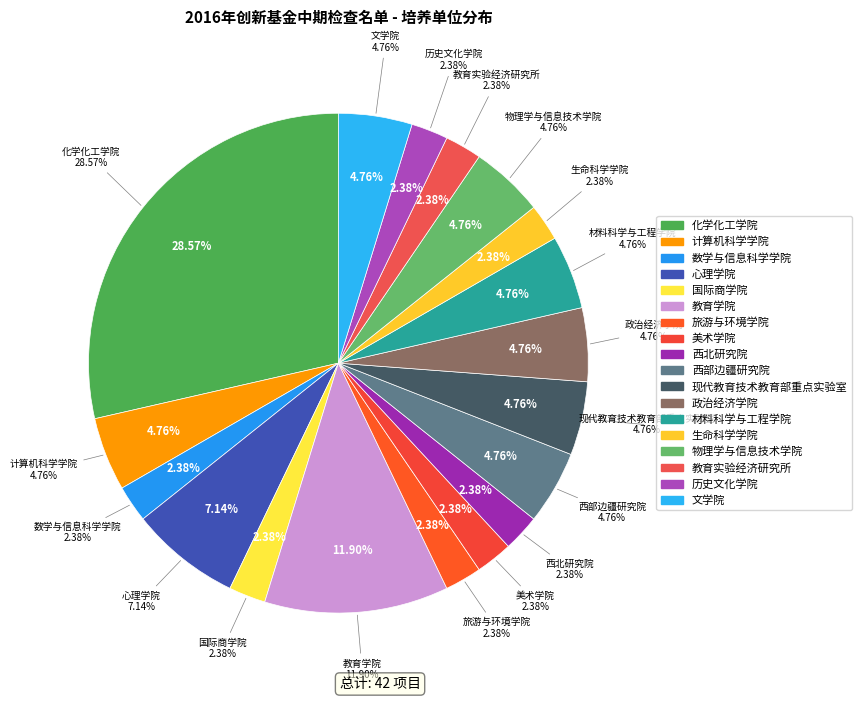

Rank the categories by value from lowest to highest.

数学与信息科学学院, 国际商学院, 旅游与环境学院, 美术学院, 西北研究院, 生命科学学院, 教育实验经济研究所, 历史文化学院, 计算机科学学院, 西部边疆研究院, 现代教育技术教育部重点实验室, 政治经济学院, 材料科学与工程学院, 物理学与信息技术学院, 文学院, 心理学院, 教育学院, 化学化工学院